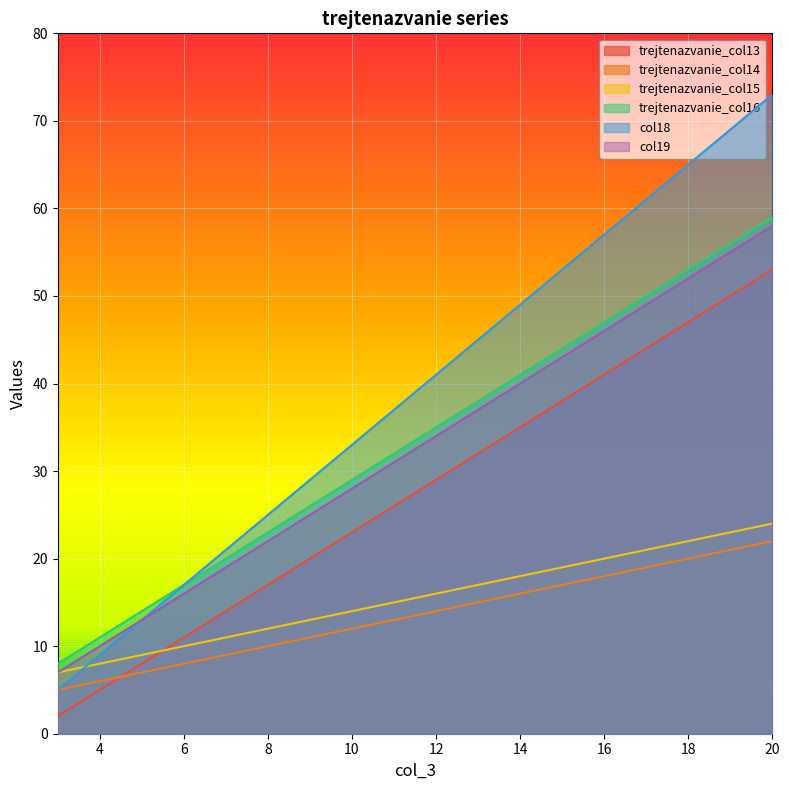

Reading left to right, extract all data points from this chart.

trejtenazvanie_col13: 3=2	4=5	5=8	6=11	7=14	8=17	9=20	10=23	11=26	12=29	13=32	14=35	15=38	16=41	17=44	18=47	19=50	20=53
trejtenazvanie_col14: 3=5	4=6	5=7	6=8	7=9	8=10	9=11	10=12	11=13	12=14	13=15	14=16	15=17	16=18	17=19	18=20	19=21	20=22
trejtenazvanie_col15: 3=7	4=8	5=9	6=10	7=11	8=12	9=13	10=14	11=15	12=16	13=17	14=18	15=19	16=20	17=21	18=22	19=23	20=24
trejtenazvanie_col16: 3=8	4=11	5=14	6=17	7=20	8=23	9=26	10=29	11=32	12=35	13=38	14=41	15=44	16=47	17=50	18=53	19=56	20=59
col18: 3=5	4=9	5=13	6=17	7=21	8=25	9=29	10=33	11=37	12=41	13=45	14=49	15=53	16=57	17=61	18=65	19=69	20=73
col19: 3=7	4=10	5=13	6=16	7=19	8=22	9=25	10=28	11=31	12=34	13=37	14=40	15=43	16=46	17=49	18=52	19=55	20=58